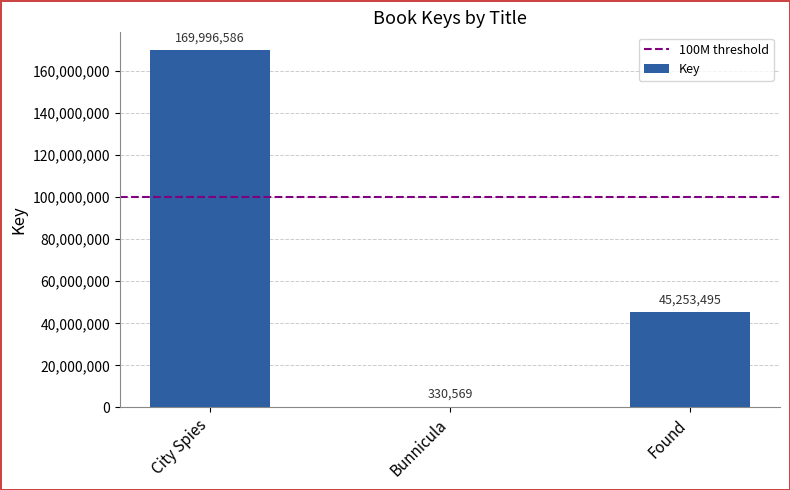

At which category does the chart reach its peak across all series?

City Spies